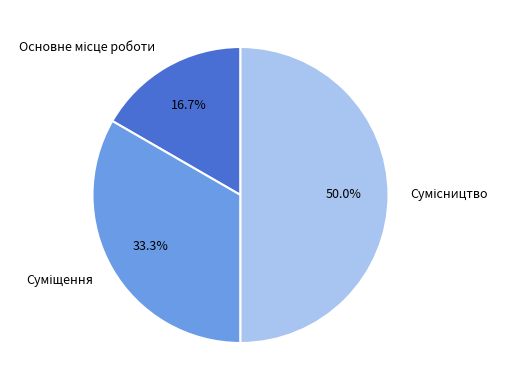

How many slices are in this pie chart?

3